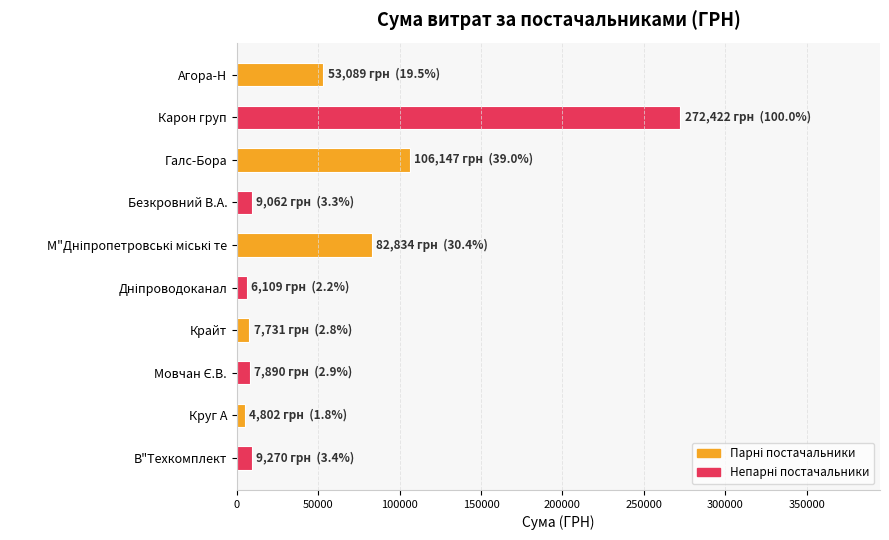

Approximately how many times larger is the value at Агора-Н compared to Галс-Бора?

0.5